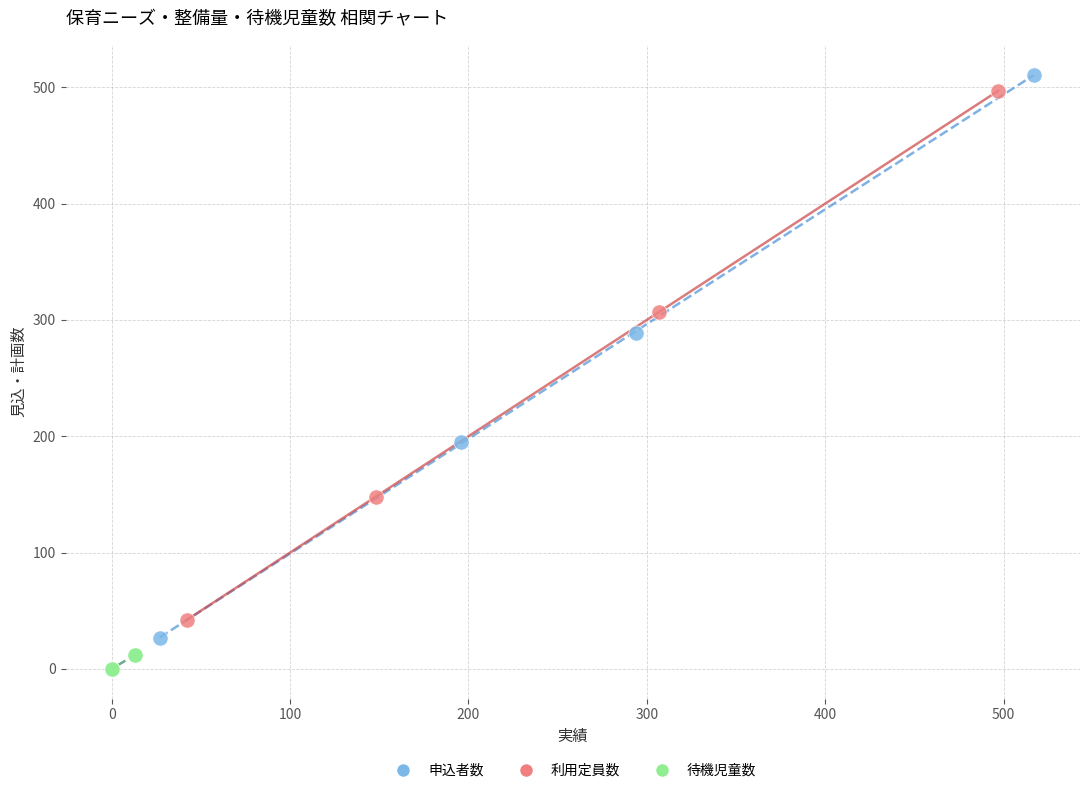

Which series reaches the minimum Y coordinate?

待機児童数